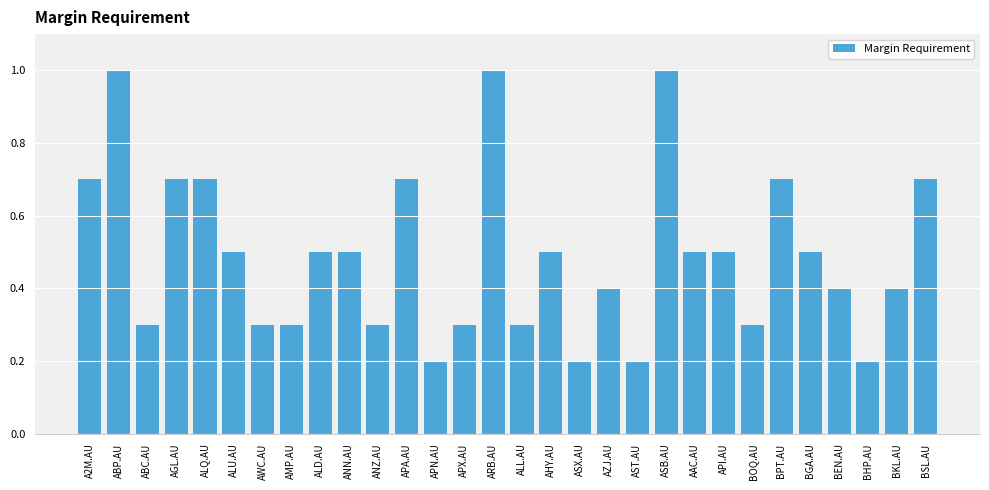

Reading left to right, transcribe all the data shown in this chart.

A2M.AU=0.7	ABP.AU=1.0	ABC.AU=0.3	AGL.AU=0.7	ALQ.AU=0.7	ALU.AU=0.5	AWC.AU=0.3	AMP.AU=0.3	ALD.AU=0.5	ANN.AU=0.5	ANZ.AU=0.3	APA.AU=0.7	APN.AU=0.2	APX.AU=0.3	ARB.AU=1.0	ALL.AU=0.3	AHY.AU=0.5	ASX.AU=0.2	AZJ.AU=0.4	AST.AU=0.2	ASB.AU=1.0	AAC.AU=0.5	API.AU=0.5	BOQ.AU=0.3	BPT.AU=0.7	BGA.AU=0.5	BEN.AU=0.4	BHP.AU=0.2	BKL.AU=0.4	BSL.AU=0.7